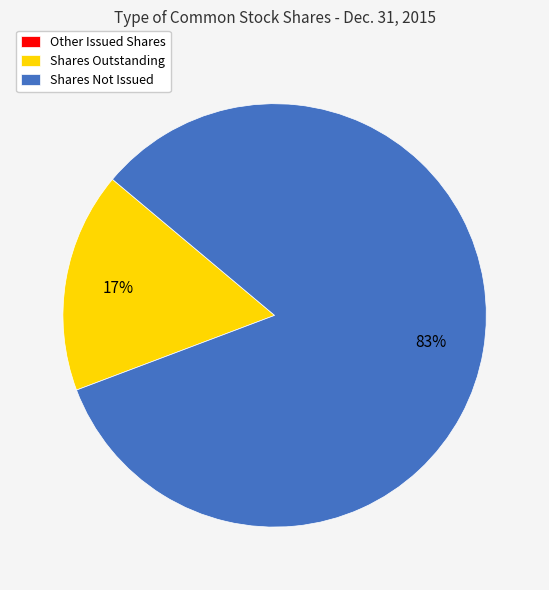

To the nearest percent, what is the average slice percentage?

33%